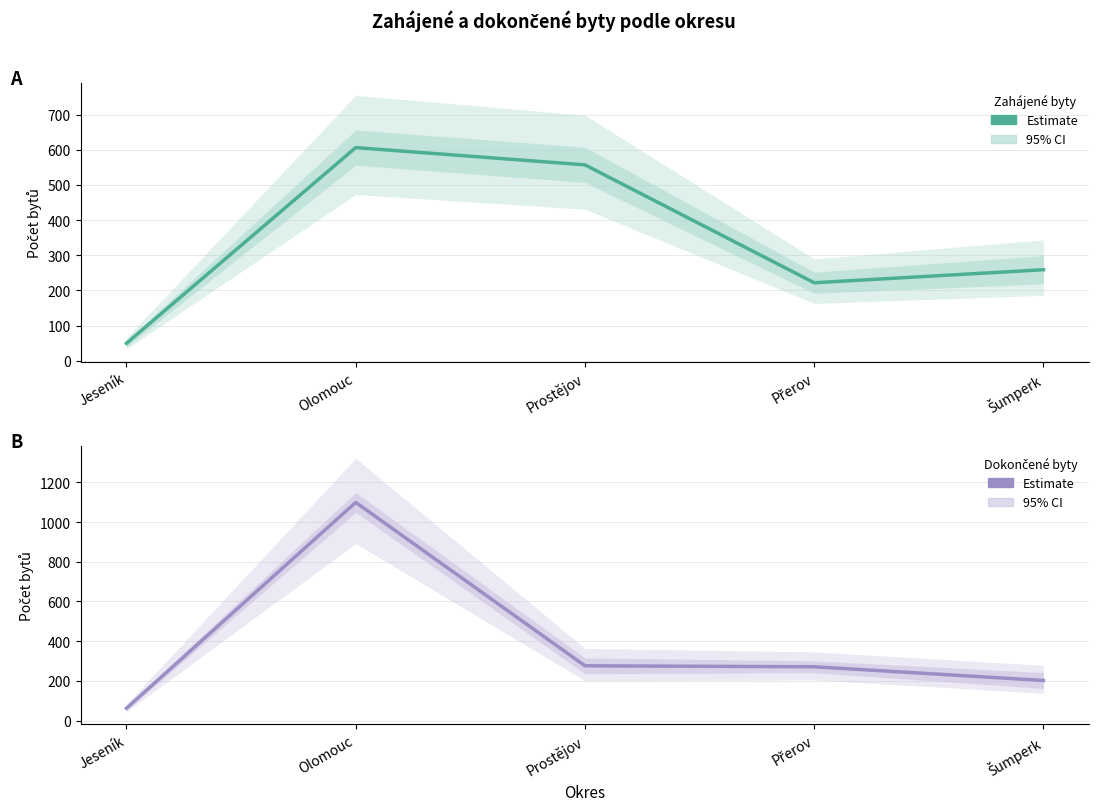

At which category is the sum across all series the highest?

Olomouc